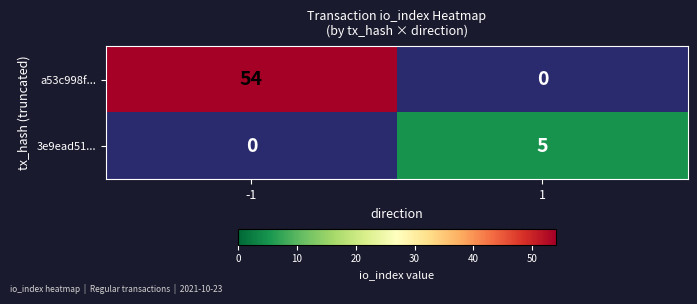

Reading left to right, transcribe all the data shown in this chart.

a53c998f...: -1=54	1=0
3e9ead51...: -1=0	1=5